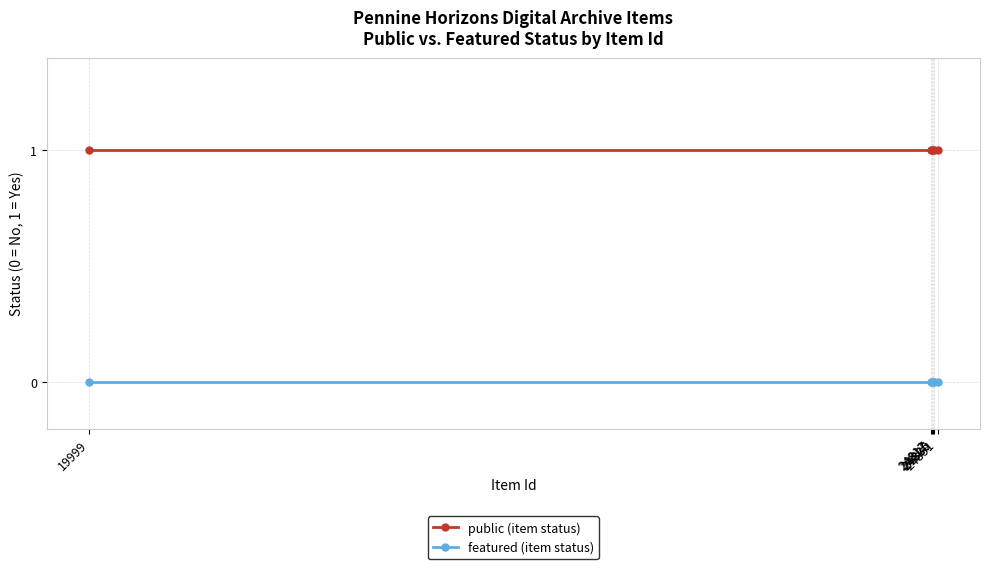

Rank the series by their maximum value, from lowest to highest.

featured (item status), public (item status)